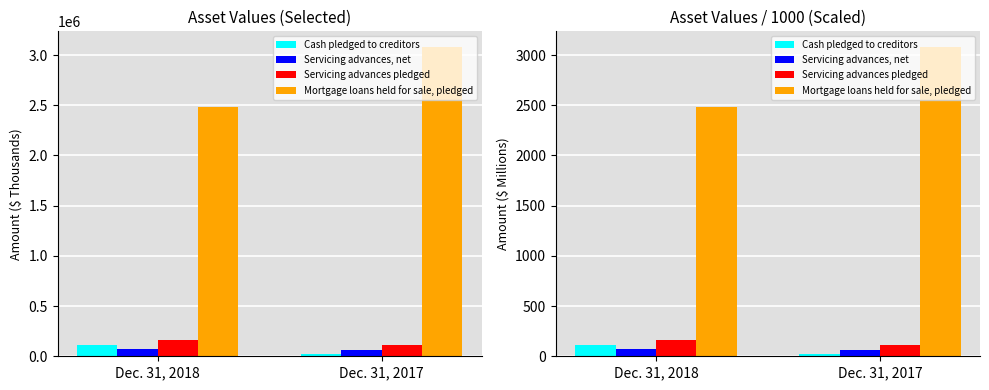

What are all the series names shown in the legend?

Cash pledged to creditors, Servicing advances, net, Servicing advances pledged, Mortgage loans held for sale, pledged